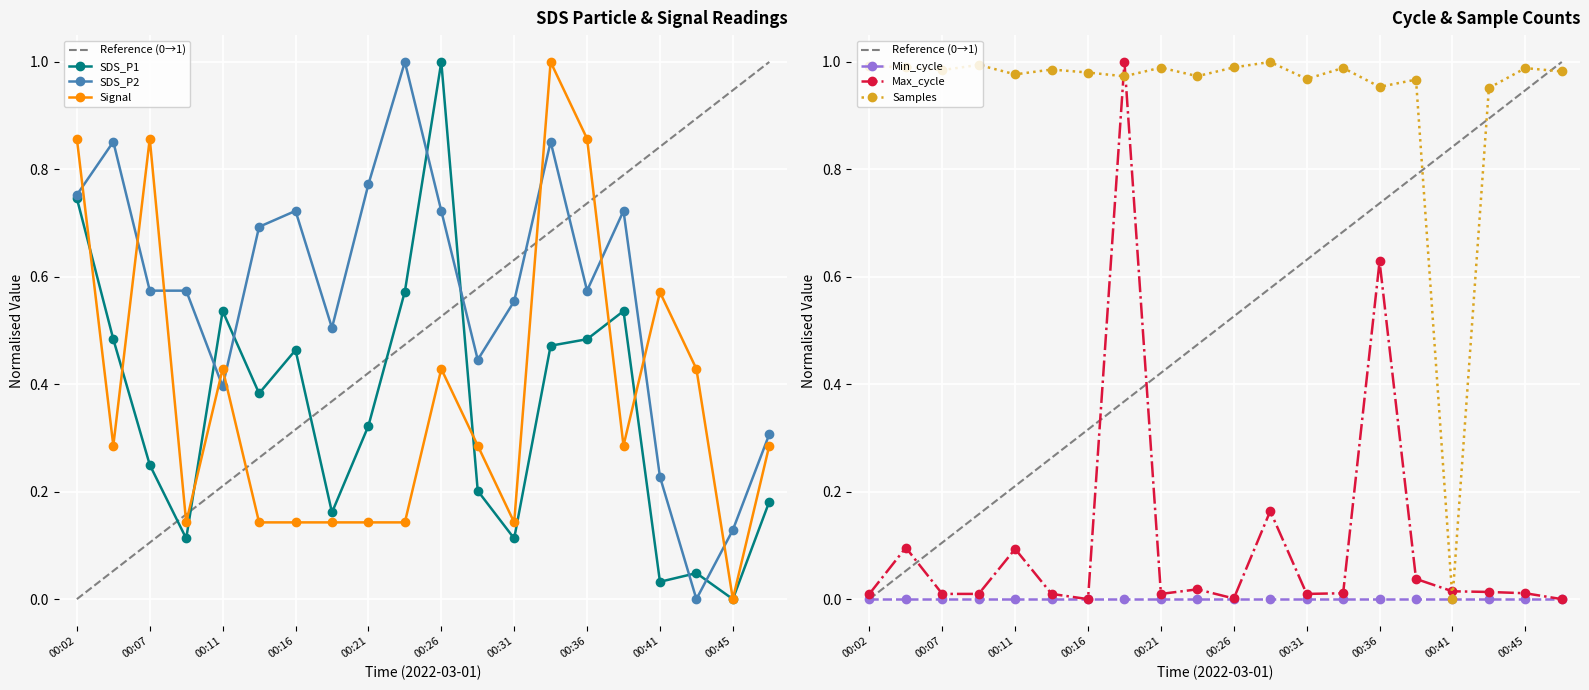

Which series has the largest total across all categories?

Samples